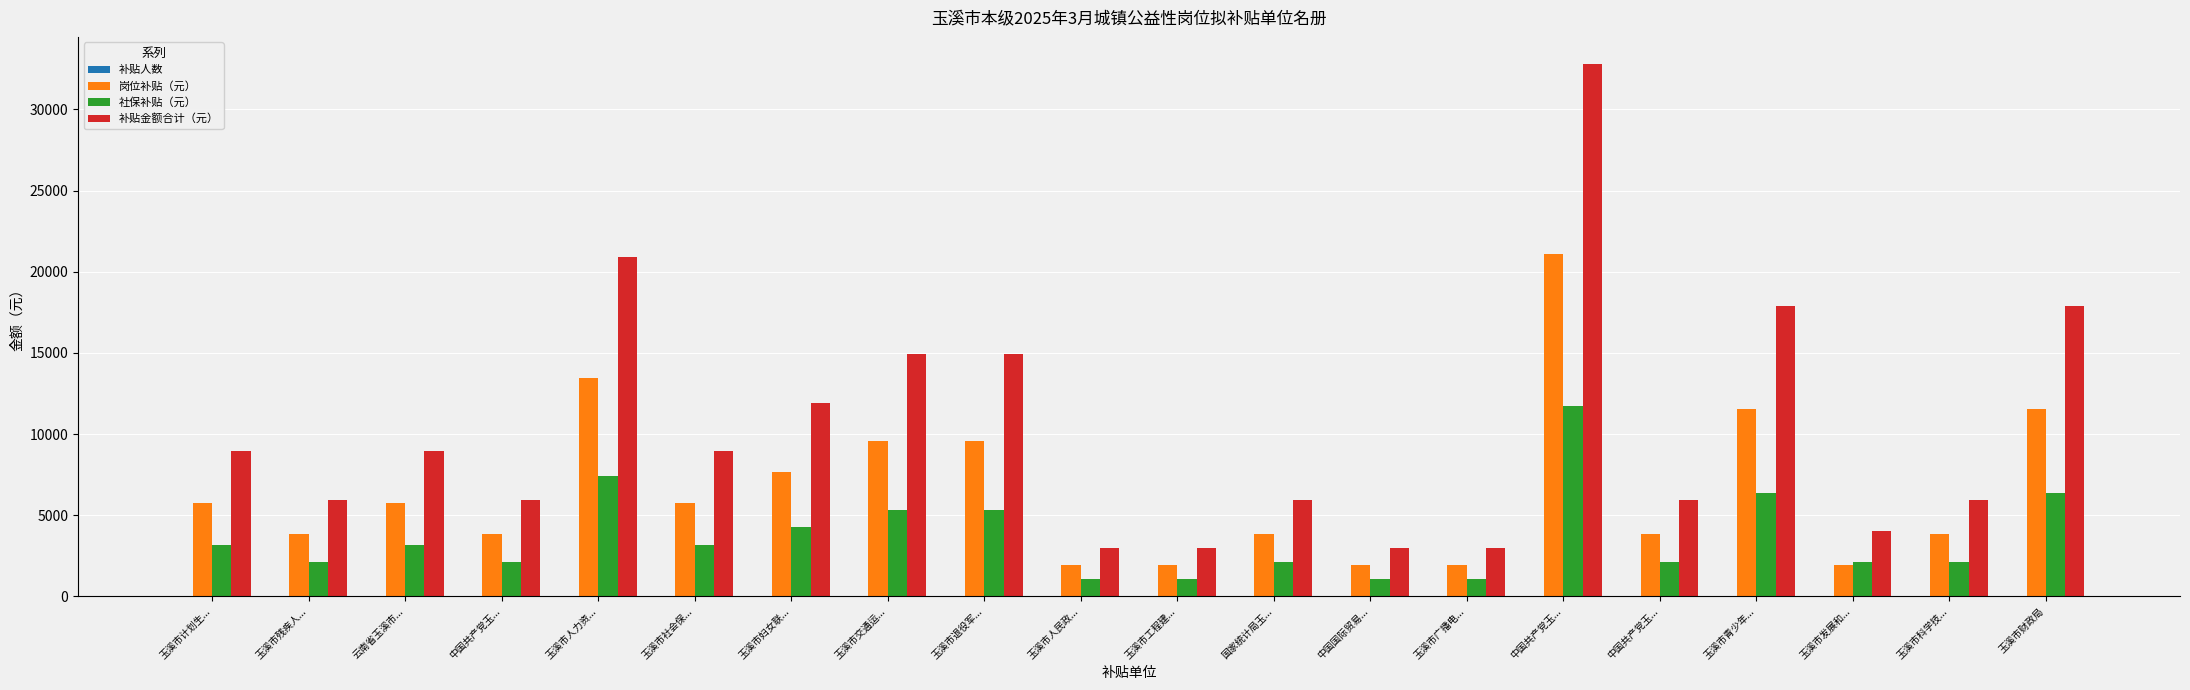

What is the sum of the 补贴人数 values at 玉溪市计划生... and 国家统计局玉...?

5.0